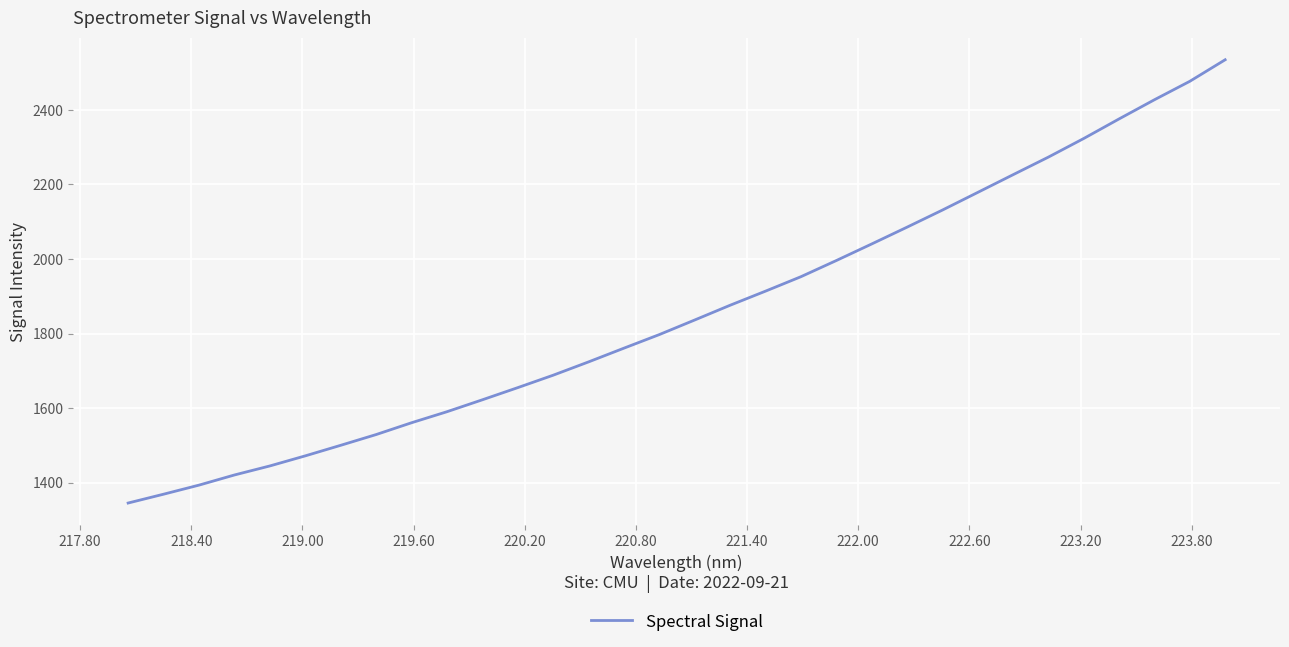

What is the maximum value shown in the chart?

2534.6